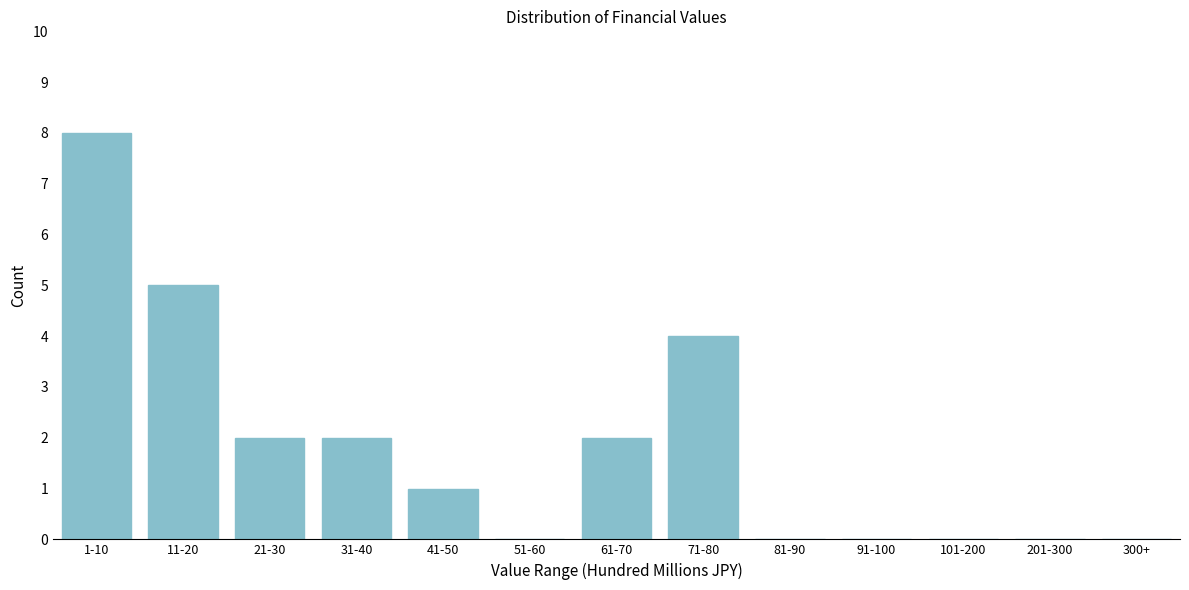

Reading left to right, transcribe all the data shown in this chart.

1-10=8	11-20=5	21-30=2	31-40=2	41-50=1	51-60=0	61-70=2	71-80=4	81-90=0	91-100=0	101-200=0	201-300=0	300+=0